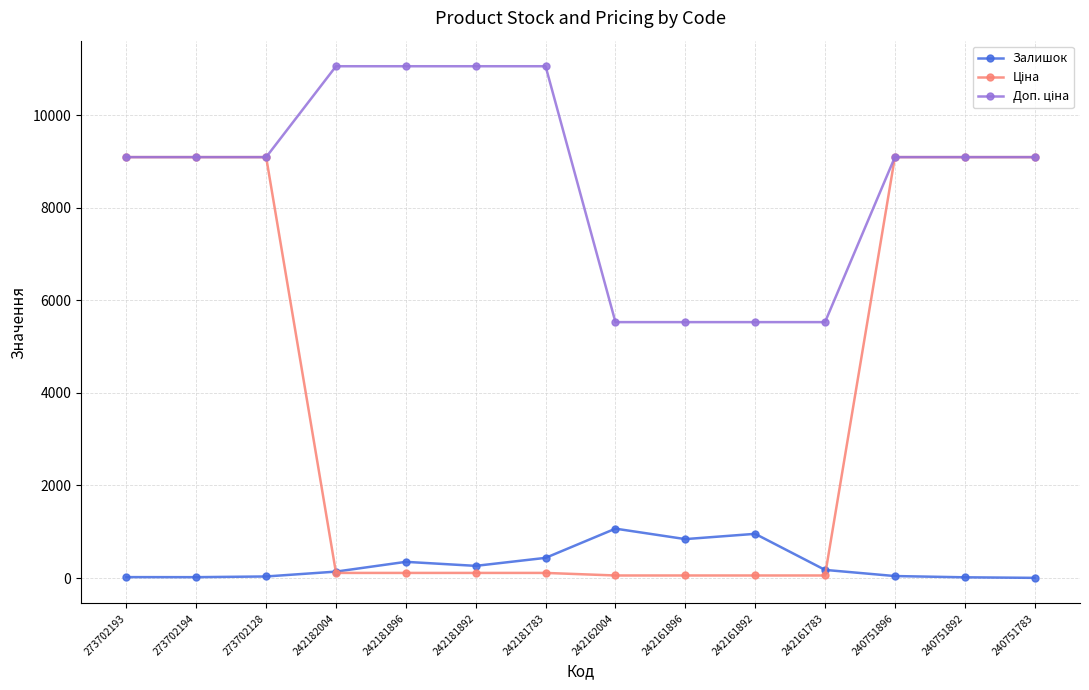

Where does the Залишок series first go above 176?

242181896